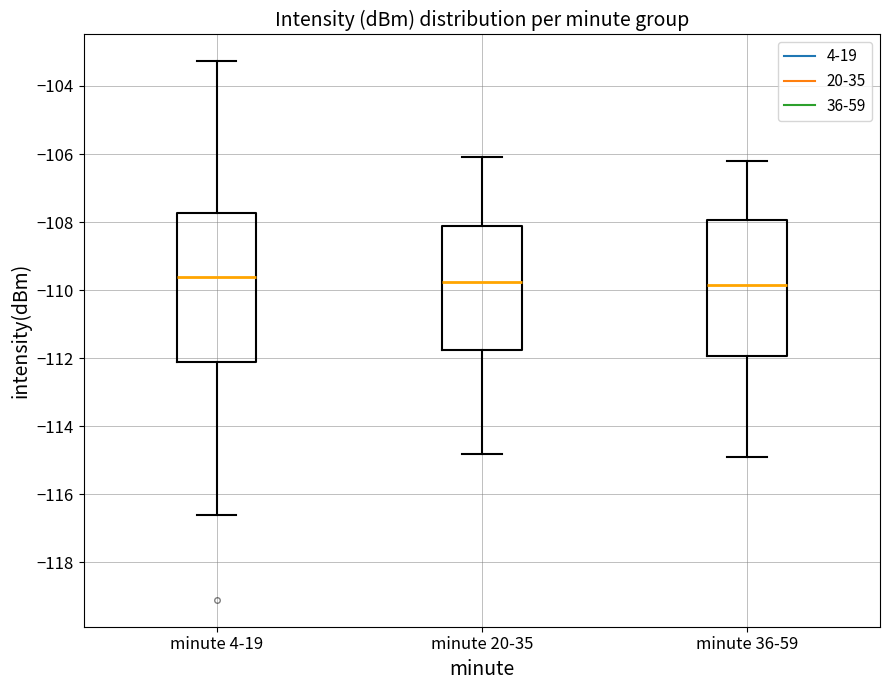

Reading left to right, read every box against the y-axis: the position of its median line, the range the box covers, and the ends of its whiskers. The values are not printed on the chart, so give them approximately, as read against the axis.

minute 4-19: median -109.6, box -112.2 to -107.8, whiskers -116.6 to -103.2
minute 20-35: median -109.8, box -111.8 to -108.2, whiskers -114.8 to -106.0
minute 36-59: median -109.8, box -112.0 to -108.0, whiskers -114.8 to -106.2